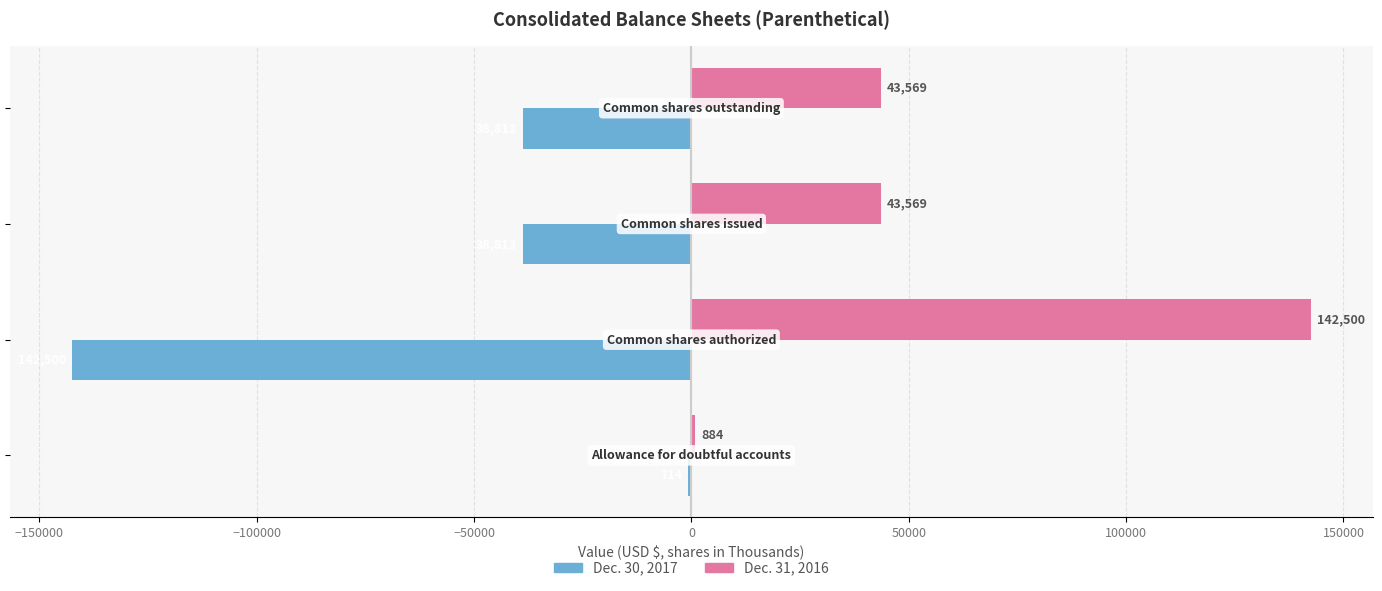

What is the sum of all Dec. 31, 2016 values?

230522